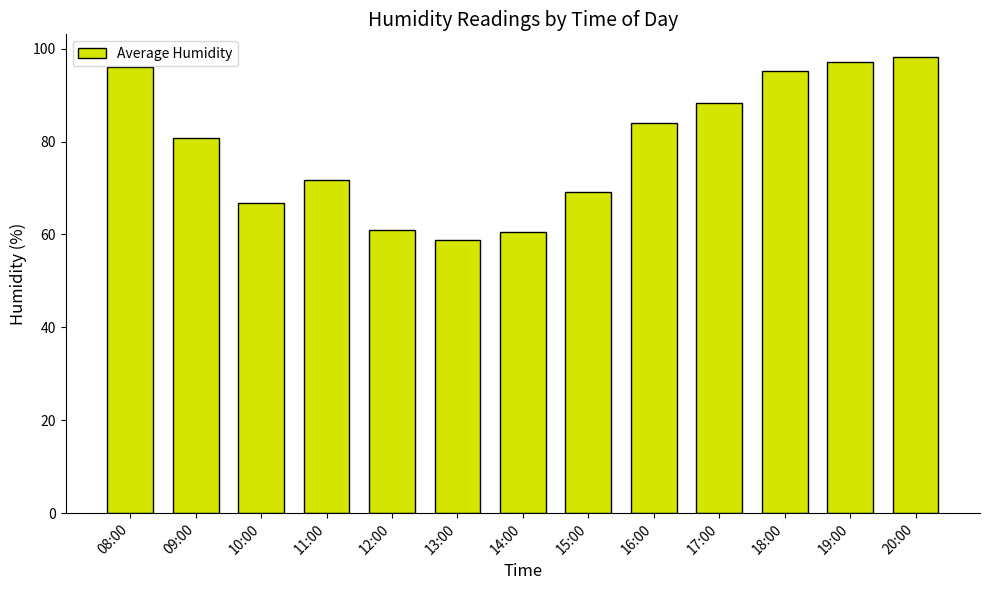

What is the ratio of the value at 13:00 to the value at 14:00?

1.0